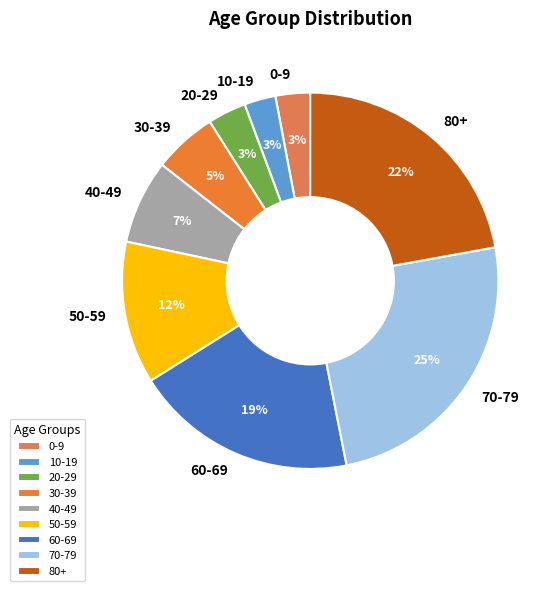

Between 10-19 and 80+, which is larger?

80+